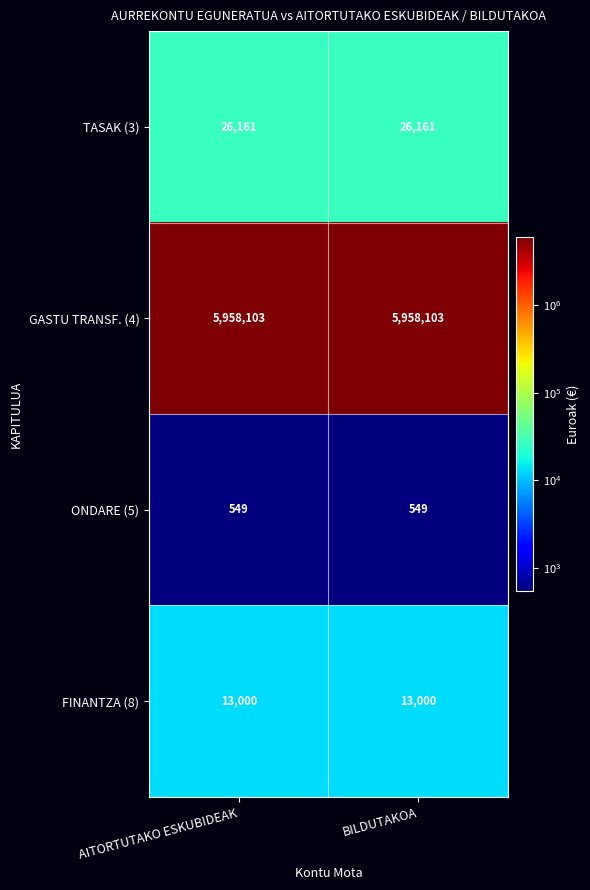

What is the sum of the ONDARE (5) values at AITORTUTAKO ESKUBIDEAK and BILDUTAKOA?

1098